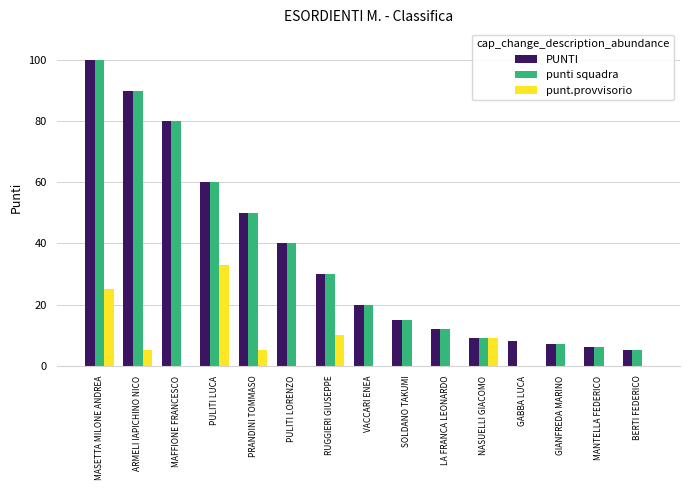

At which category is the sum across all series the highest?

MASETTA MILONE ANDREA